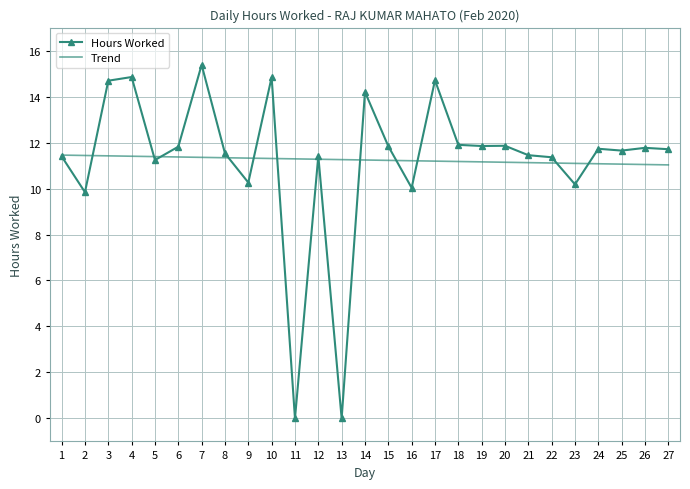

What is the spread (max minus min) of values at 24?

0.7